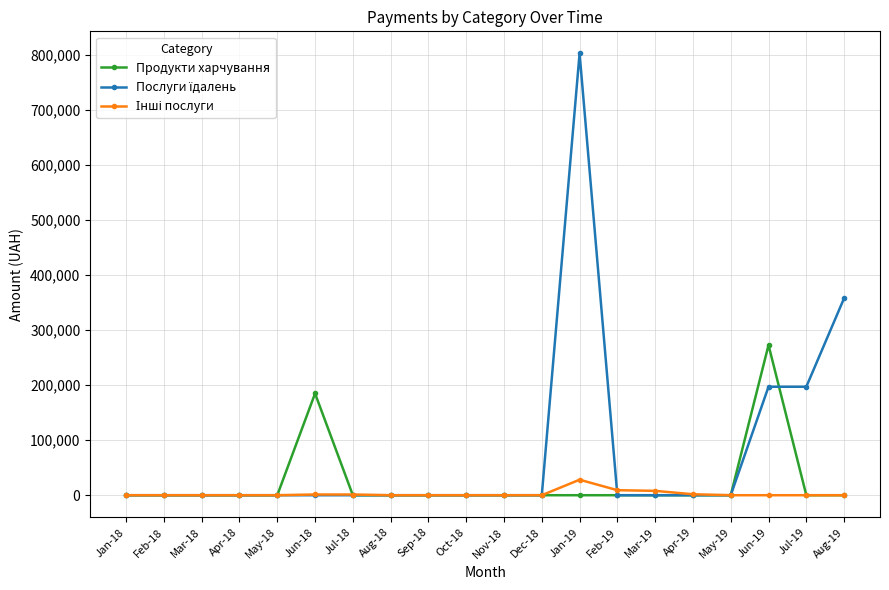

At how many categories does at least one series exceed 718158?

1